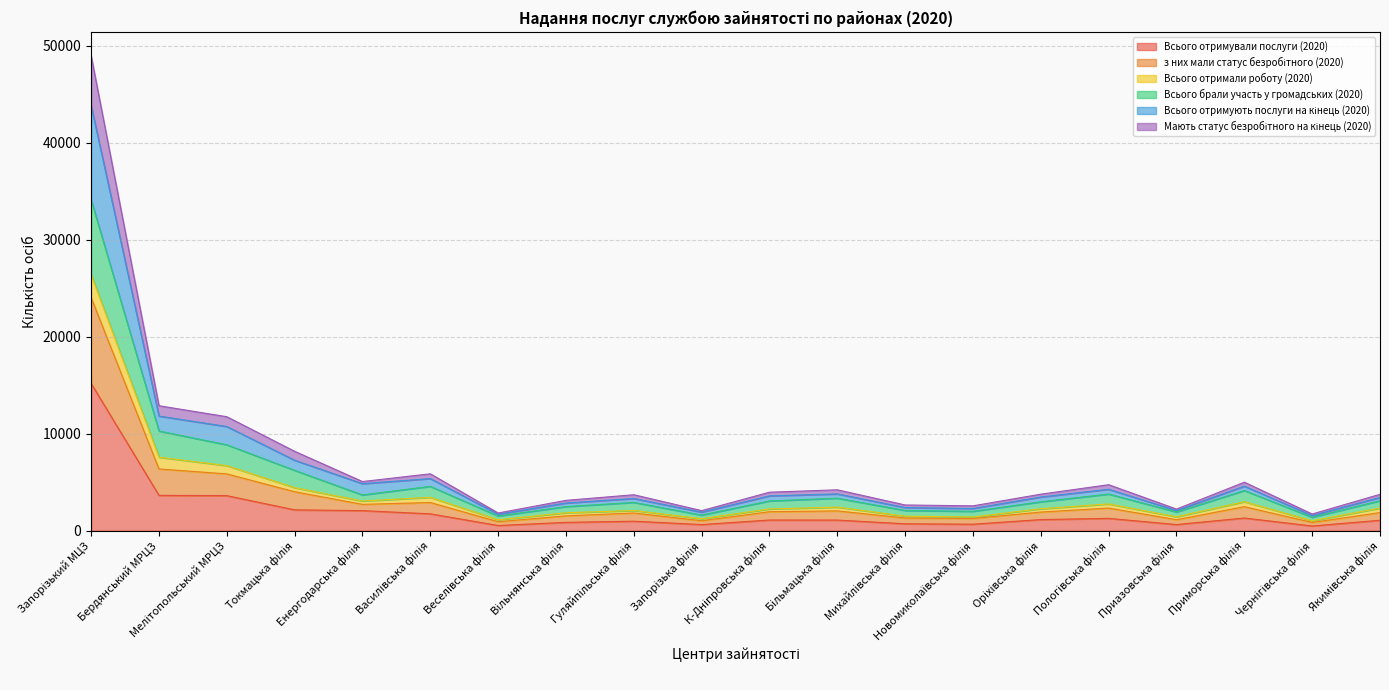

How many interior local valleys does the Всього брали участь у громадських (2020) series have?

6